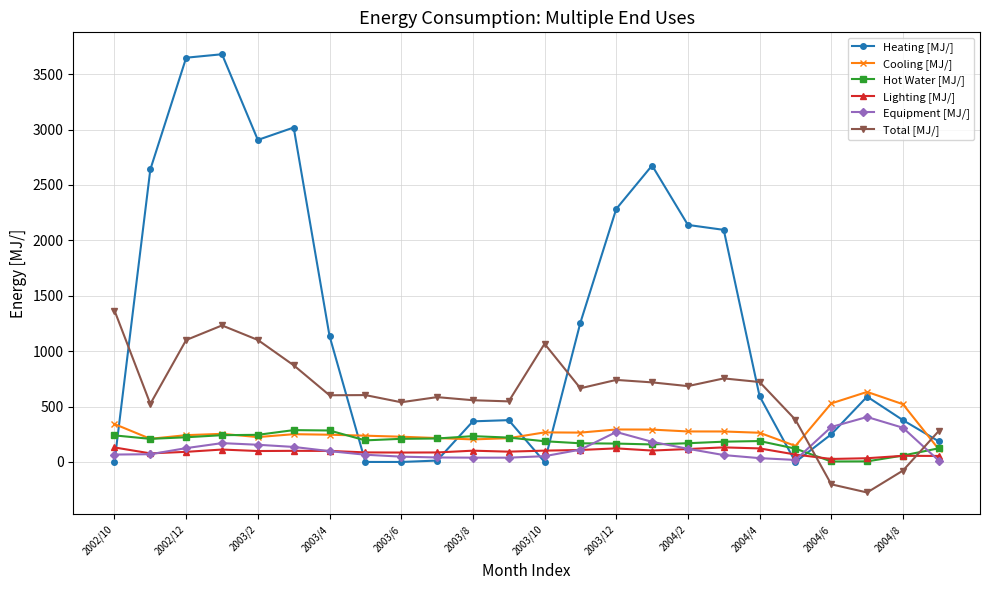

Rank the series by their maximum value, from lowest to highest.

Lighting [MJ/], Hot Water [MJ/], Equipment [MJ/], Cooling [MJ/], Total [MJ/], Heating [MJ/]